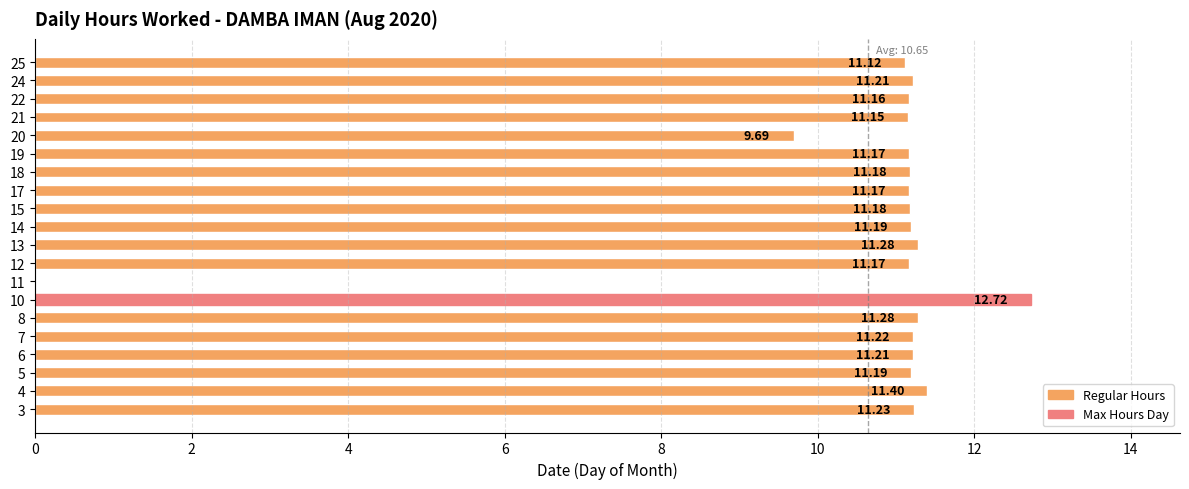

Which label corresponds to the largest value in the chart?

10